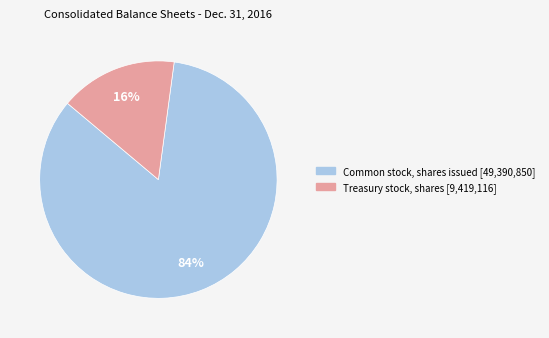

Does any single category account for the majority?

Yes